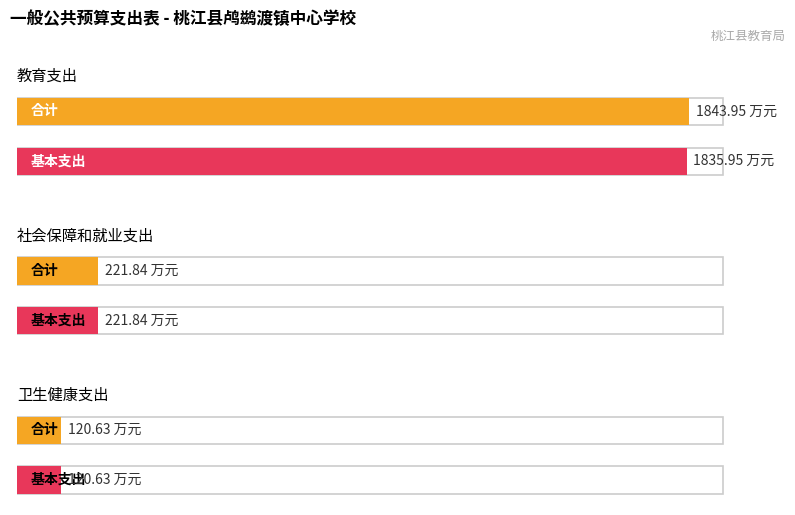

What position from the left is 卫生健康支出?

3